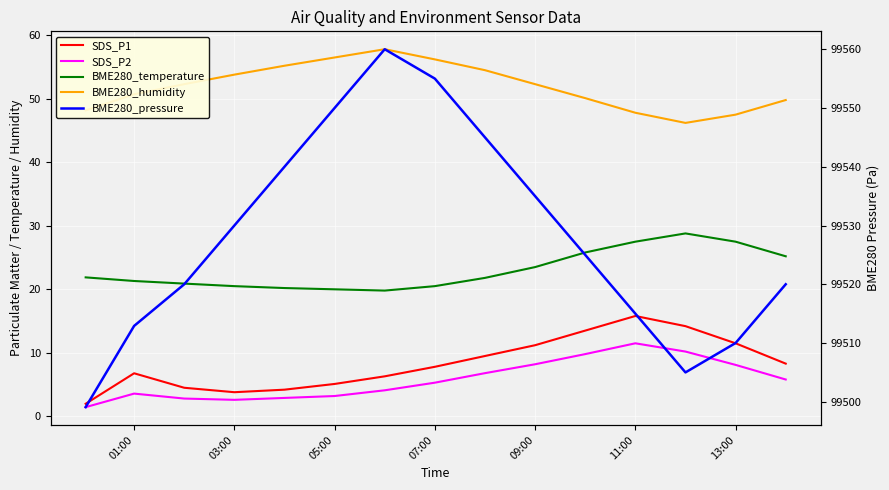

How many values in the BME280_humidity series are below 52?

7